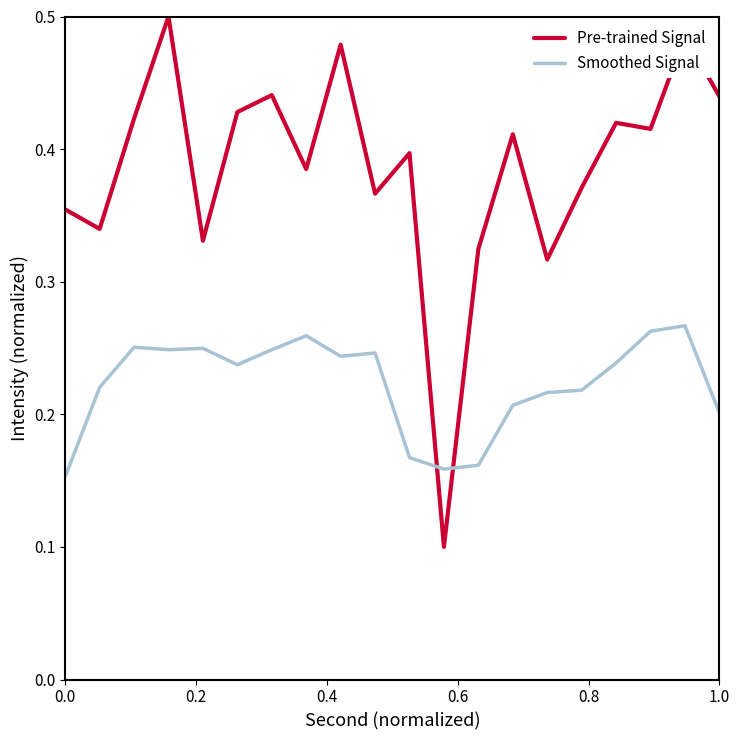

Rank the series by their average value, from highest to lowest.

Pre-trained Signal, Smoothed Signal